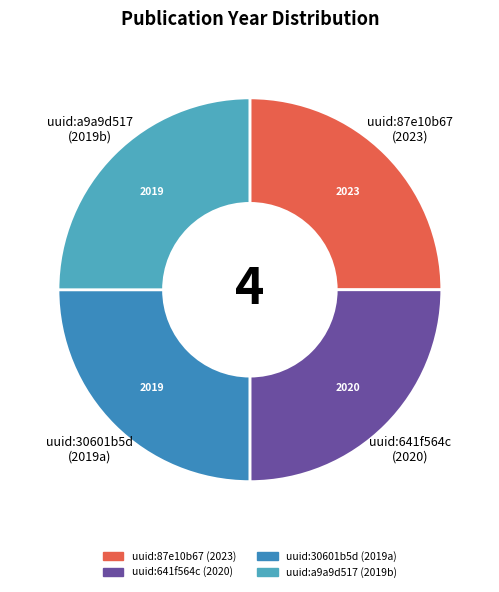

Is there a majority slice in this chart?

No